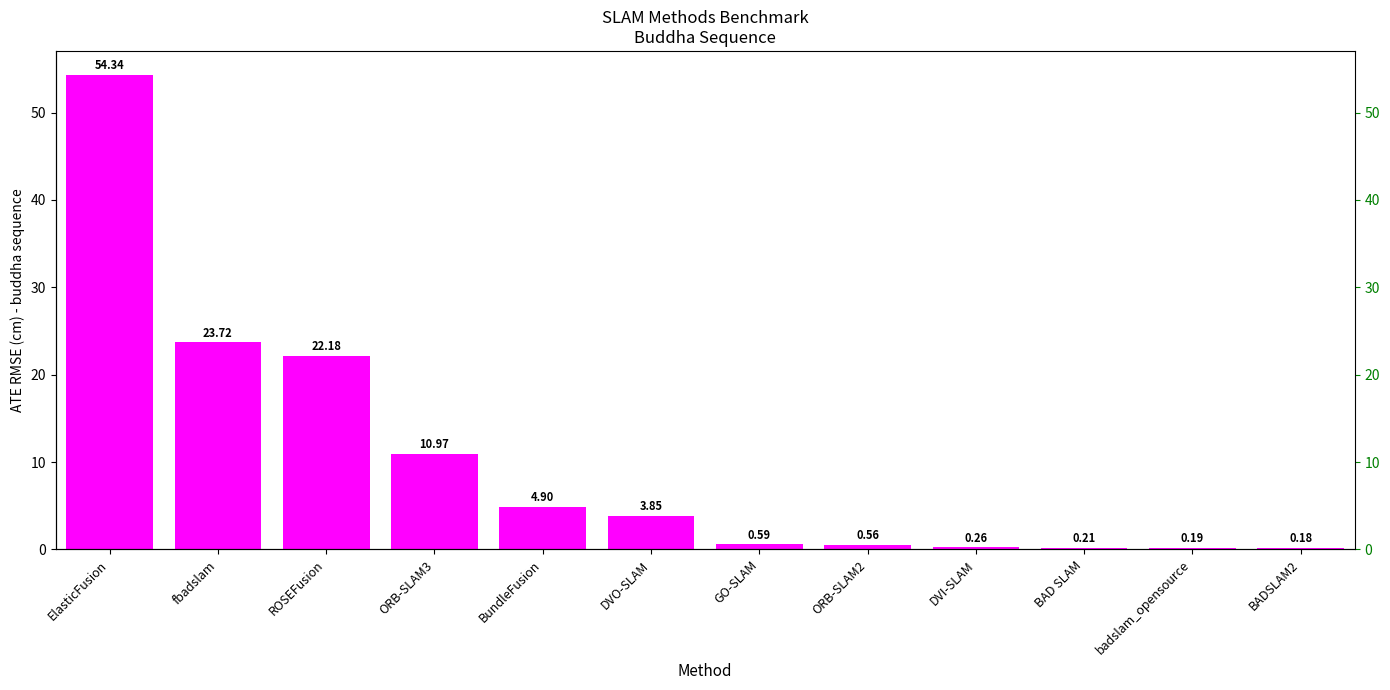

Which category has the highest value across all series?

ElasticFusion